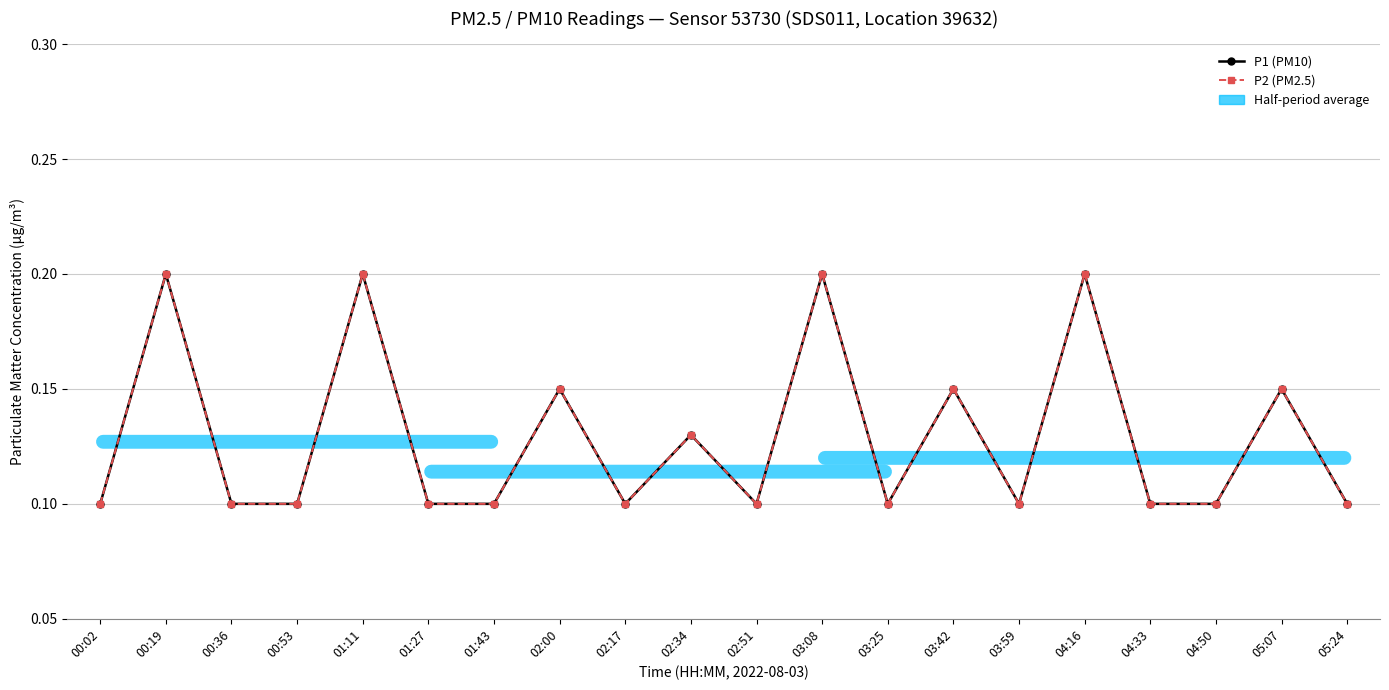

The P2 (PM2.5) series shows 0.2 at 01:27. True or false?

False